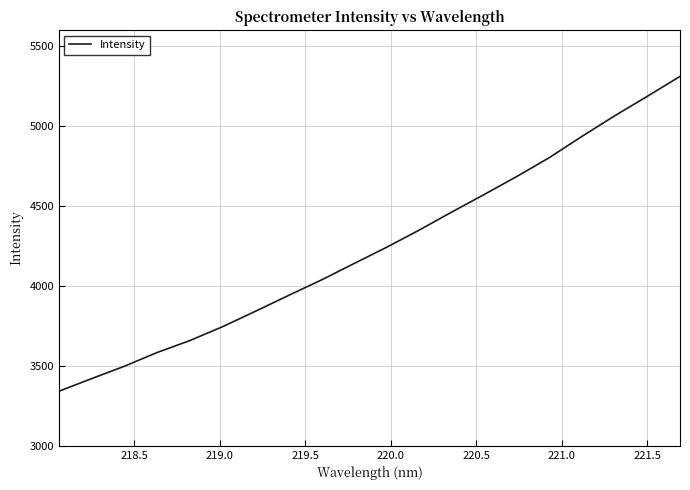

What is the difference between the maximum and minimum values?

1970.7